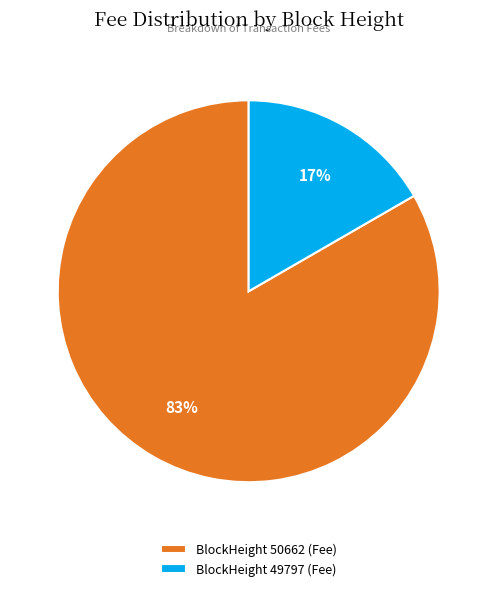

To the nearest percent, what is the average slice percentage?

50%